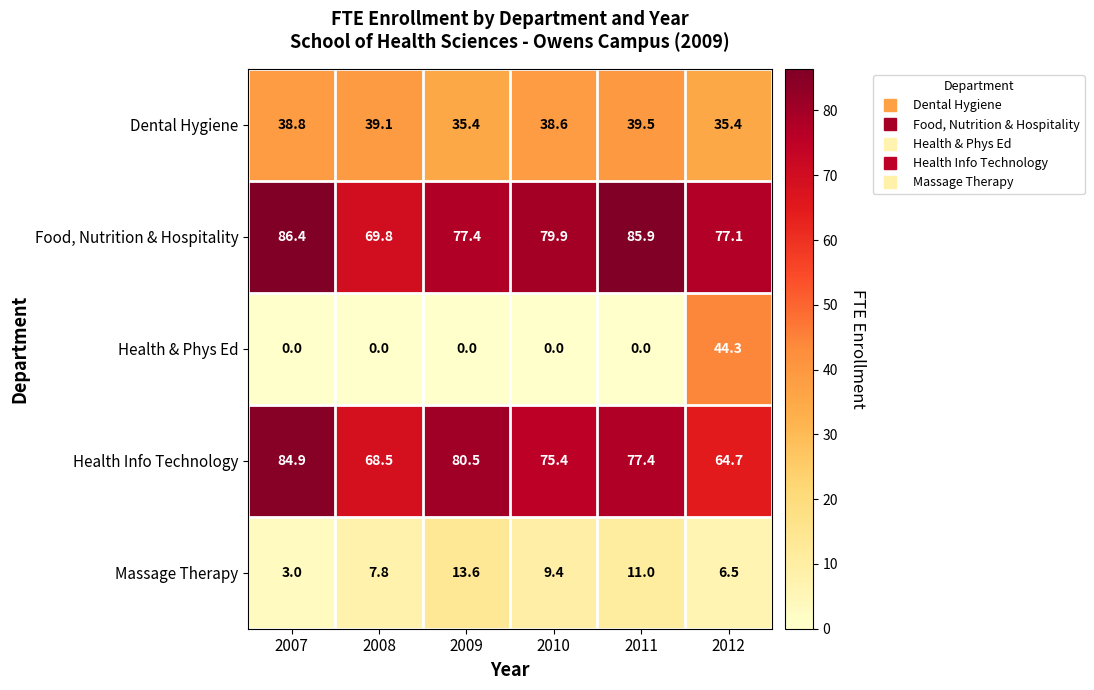

At which category is the sum across all series the highest?

2012